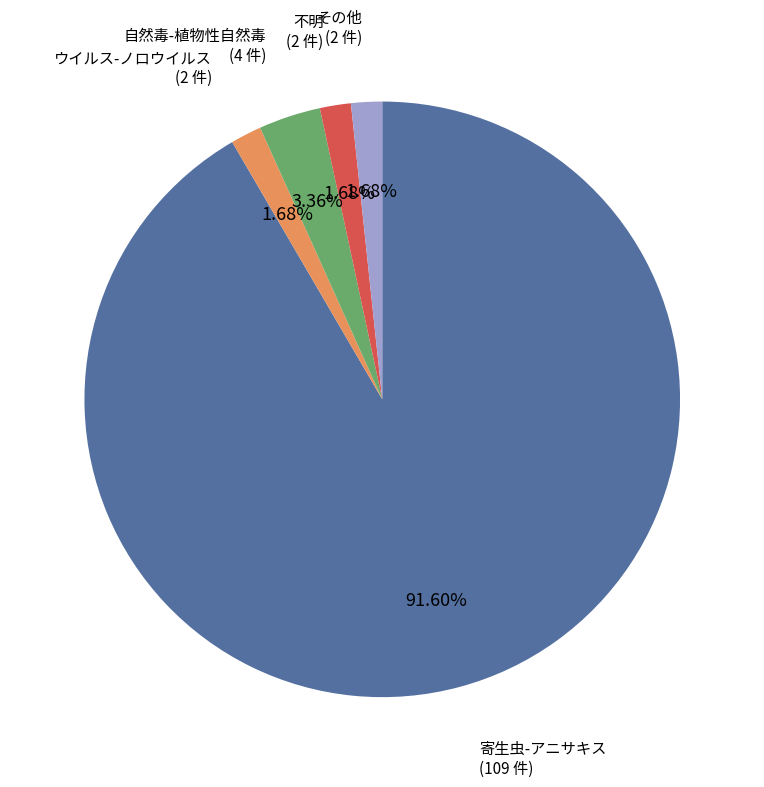

Is there any slice that represents more than half of the pie?

Yes